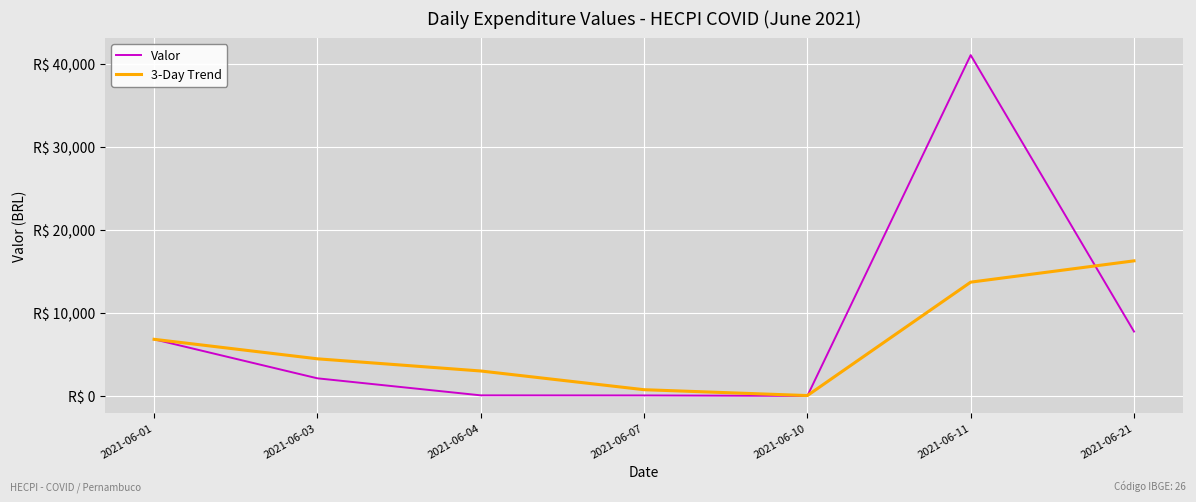

Reading left to right, what are all the values shown in this chart?

Valor: 6864.2	2170.0	121.5	110.5	55.2	41054.9	7797.4
3-Day Trend: 6864.2	4517.1	3051.9	800.7	95.8	13740.2	16302.5